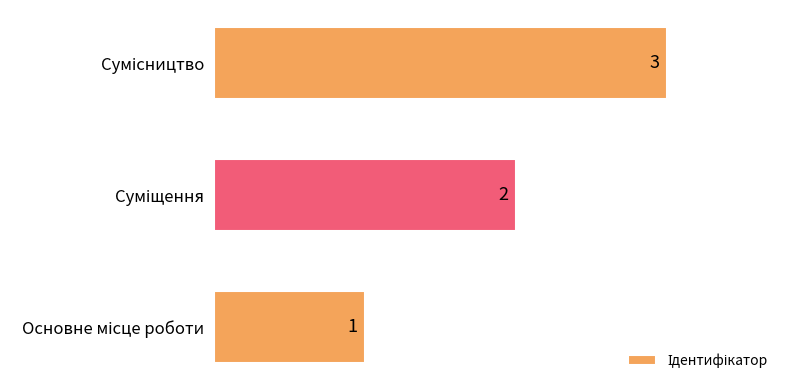

Count the values in the range 1 to 3.

3